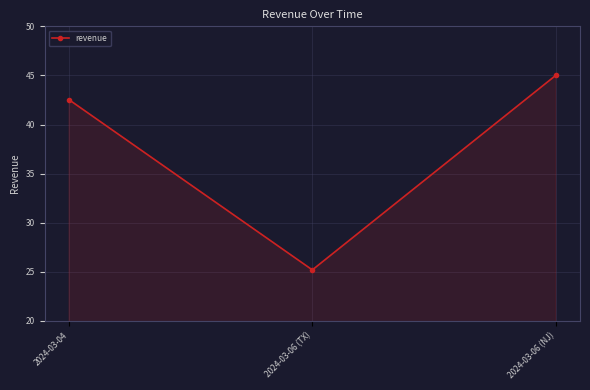

Rank the categories by value from lowest to highest.

2024-03-06 (TX), 2024-03-04, 2024-03-06 (NJ)